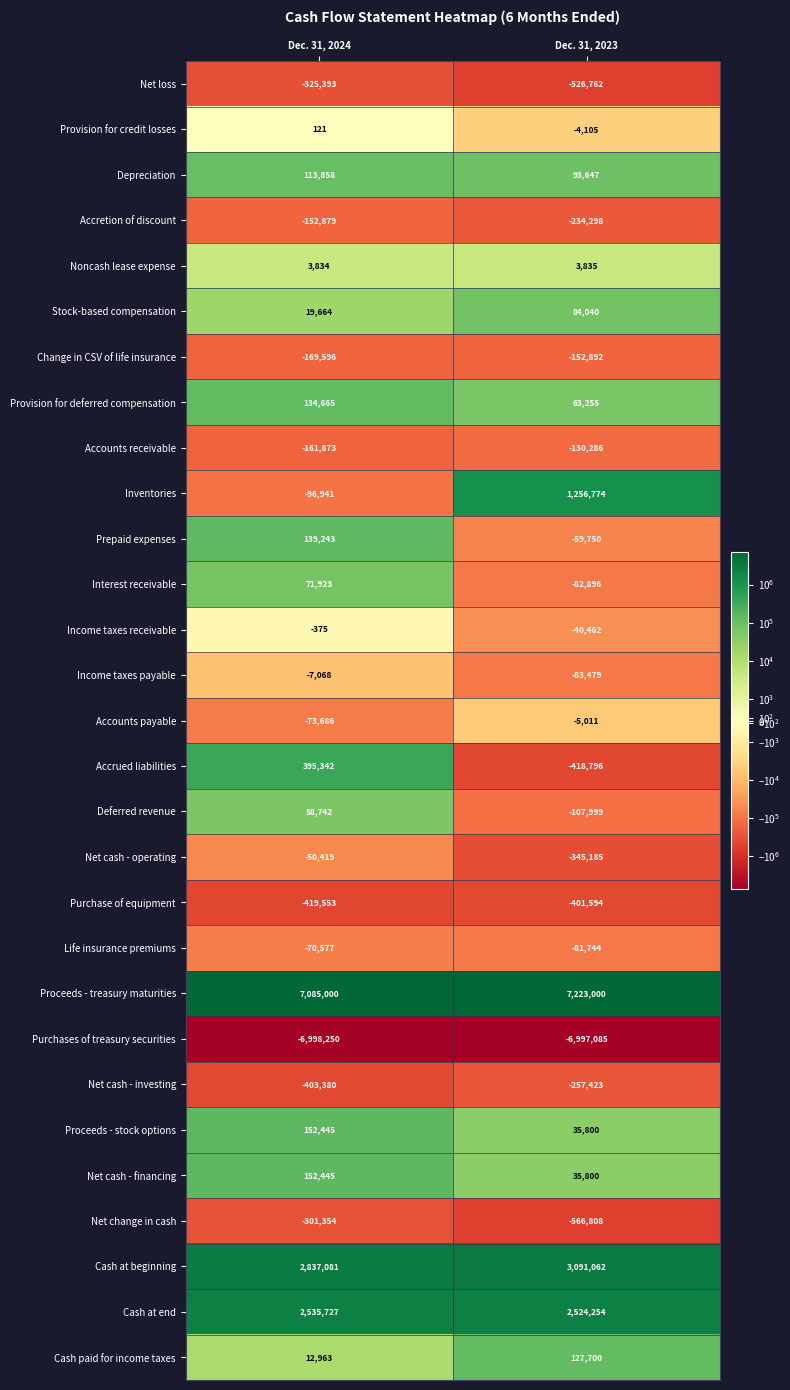

True or false: Accounts payable has a value of -31909 at Dec. 31, 2024.

False